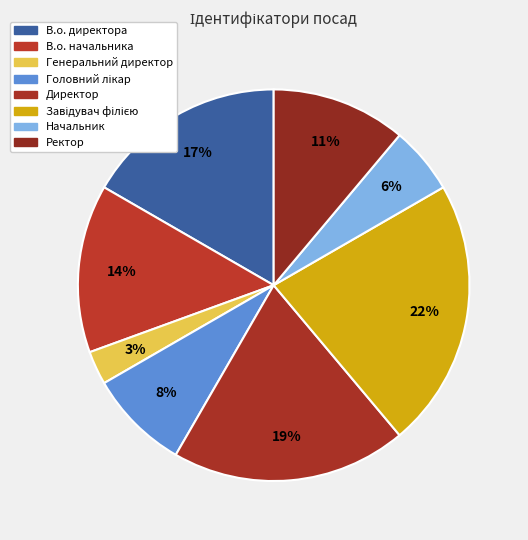

Is the sum of Генеральний директор and В.о. начальника greater than half?

No